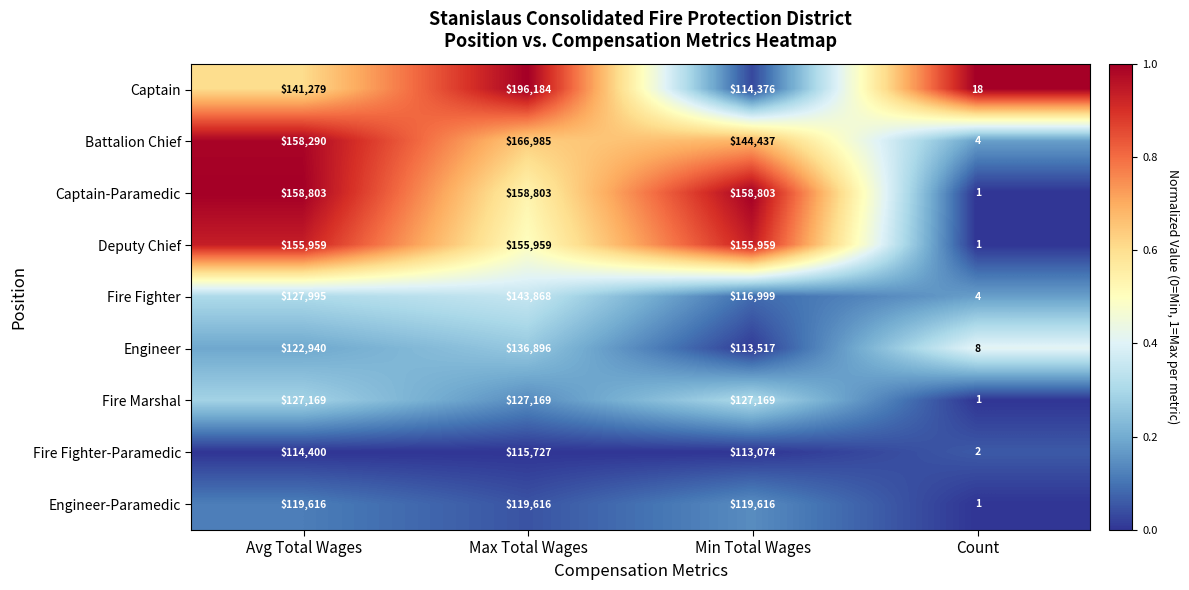

Which category has the highest value across all series?

Max Total Wages